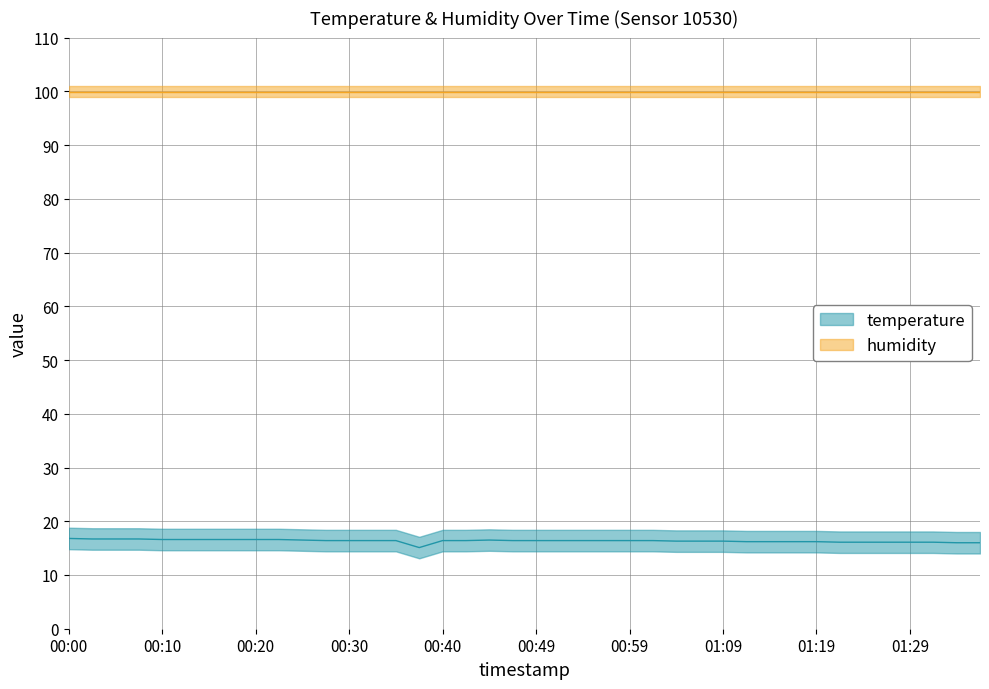

What is the approximate value at 00:59?

16.4